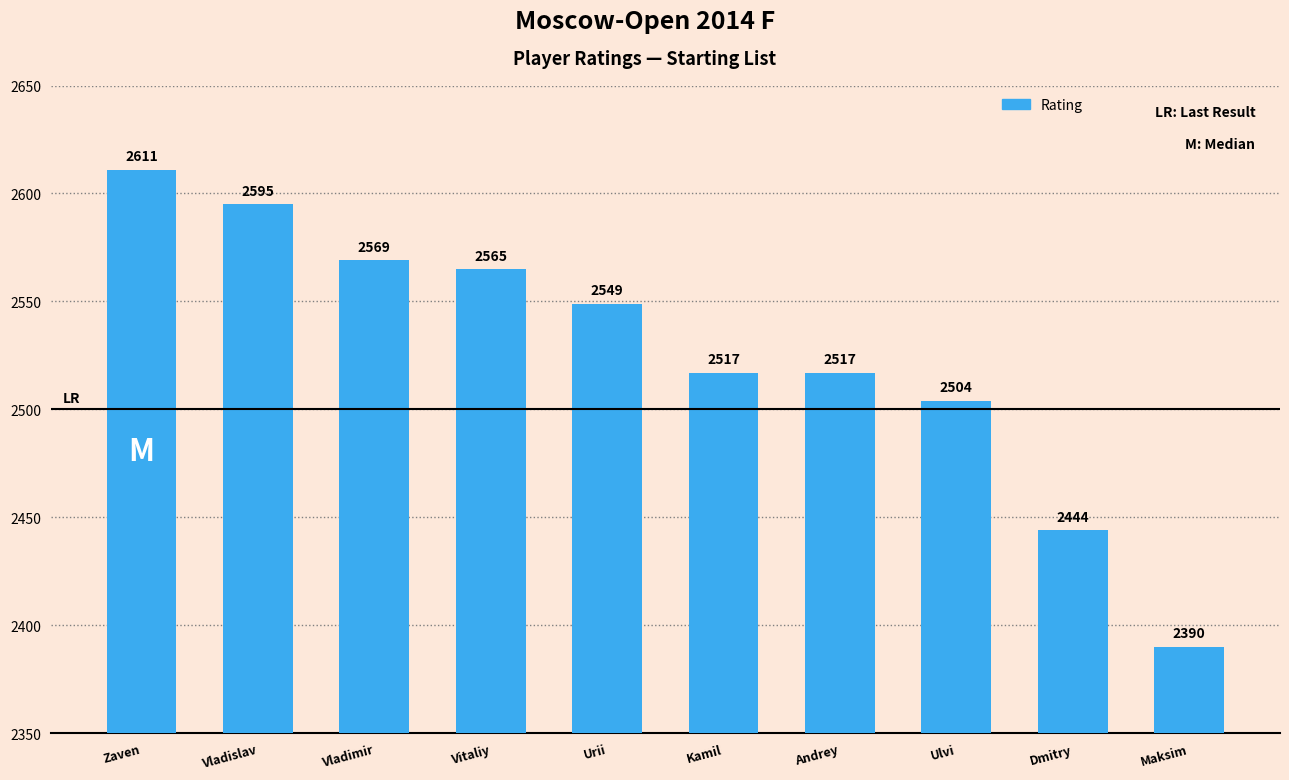

Is it true that the value at Andrey is 3370?

False